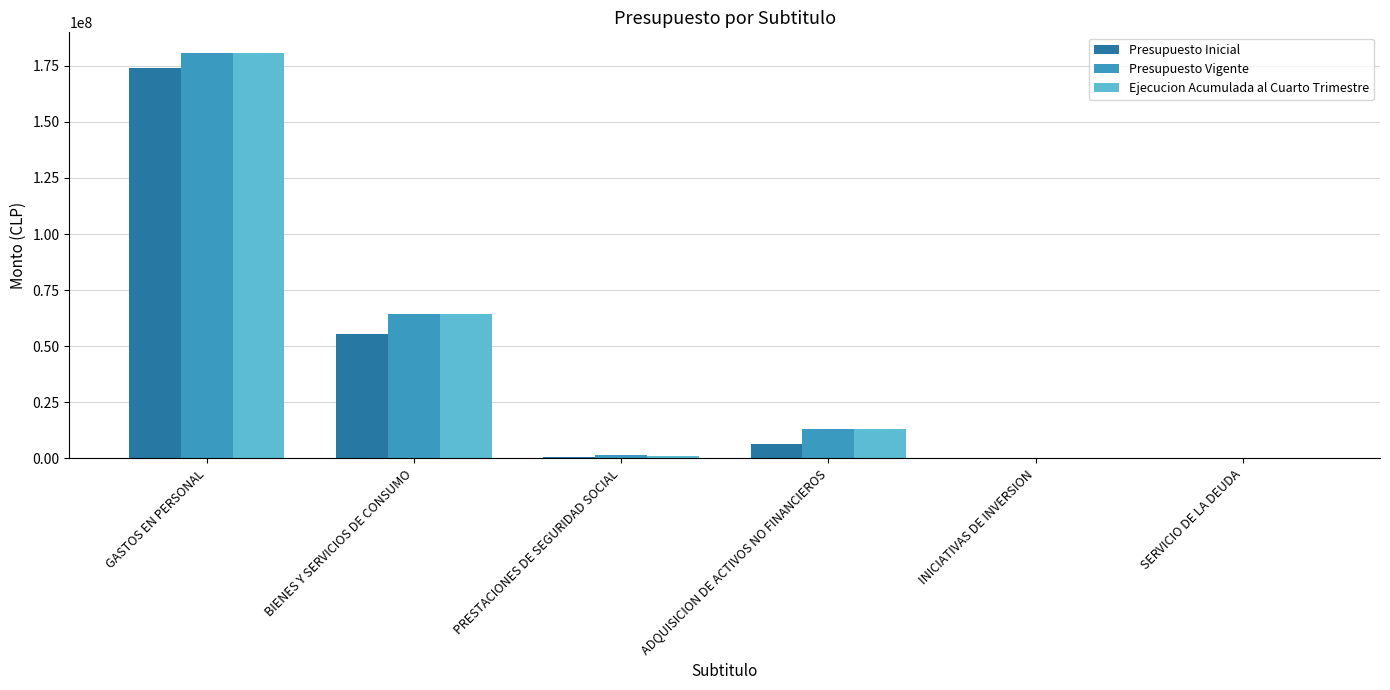

Where is Ejecucion Acumulada al Cuarto Trimestre nearest to the value 90456967?

BIENES Y SERVICIOS DE CONSUMO